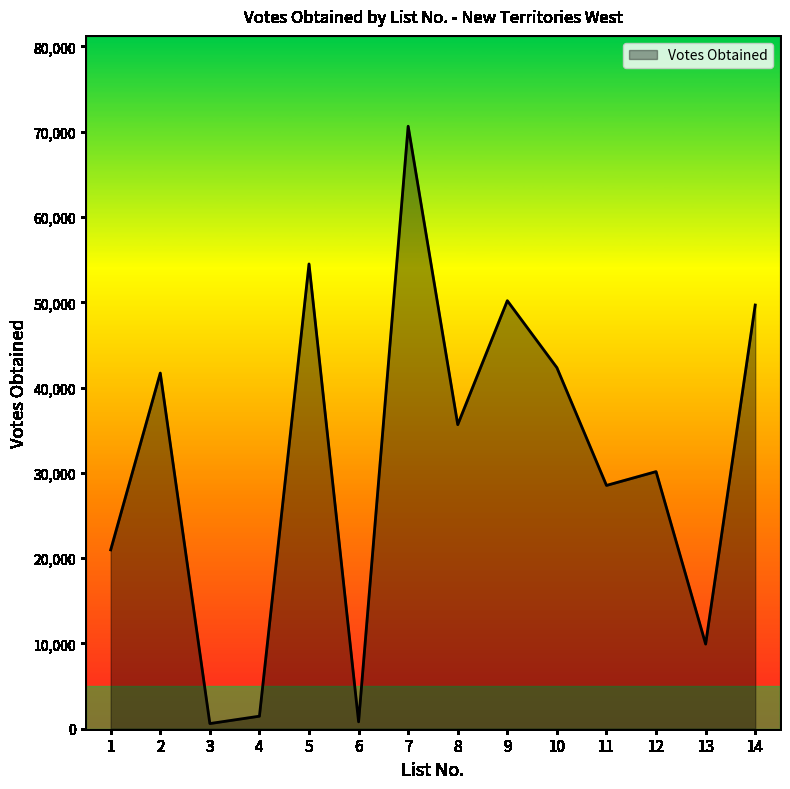

What is the sum of all values?

437170